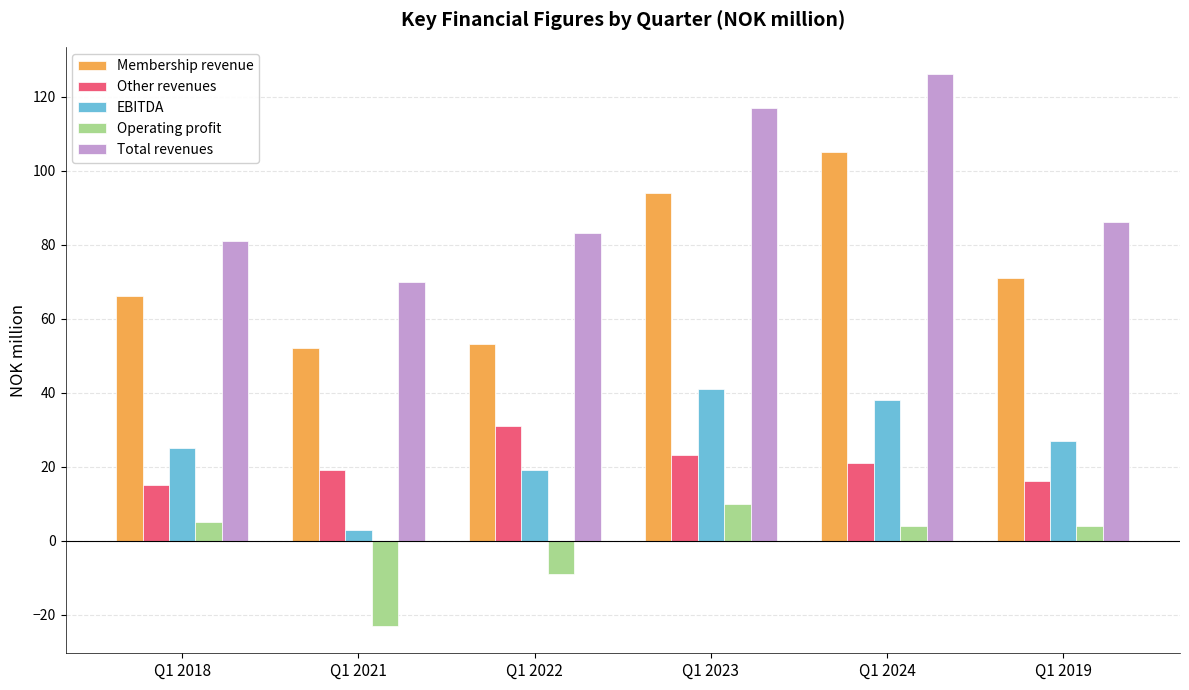

Reading left to right, what are all the values shown in this chart?

Membership revenue: 66	52	53	94	105	71
Other revenues: 15	19	31	23	21	16
EBITDA: 25	3	19	41	38	27
Operating profit: 5	-23	-9	10	4	4
Total revenues: 81	70	83	117	126	86